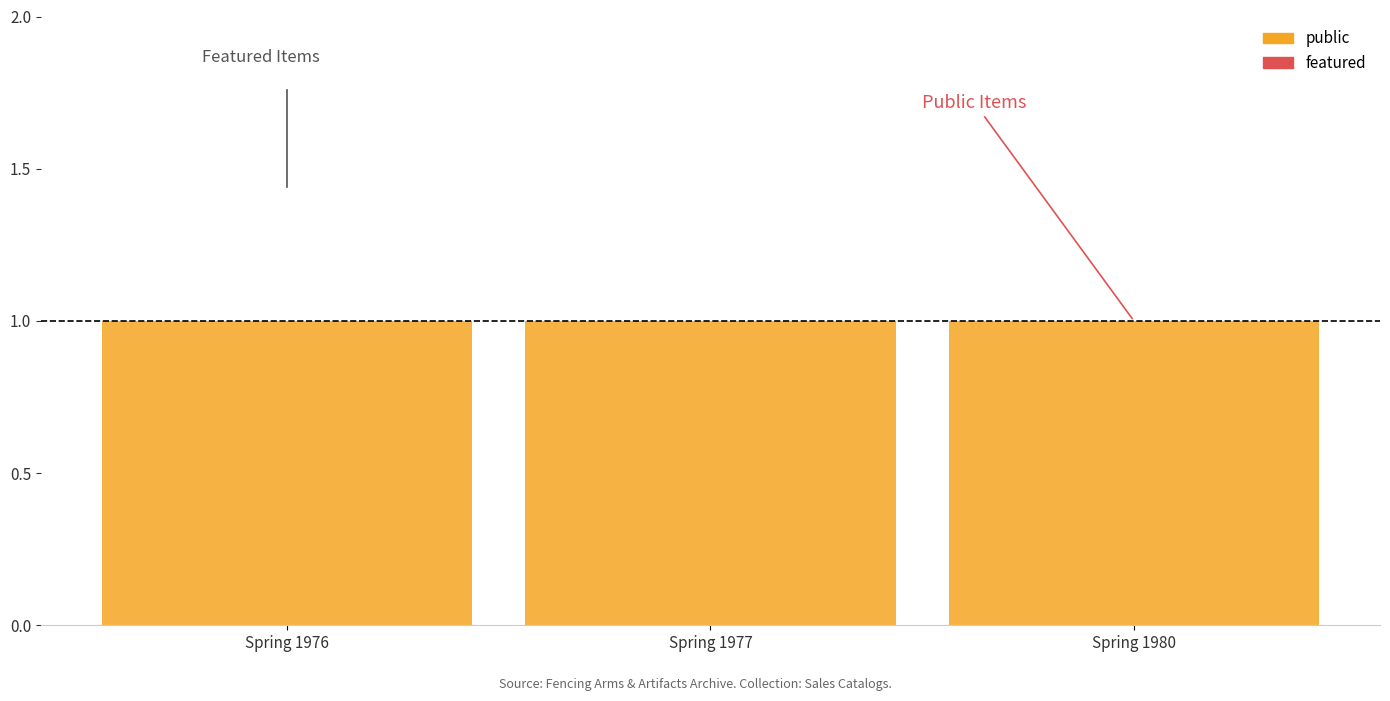

List the series in order of their overall mean, lowest first.

featured, public